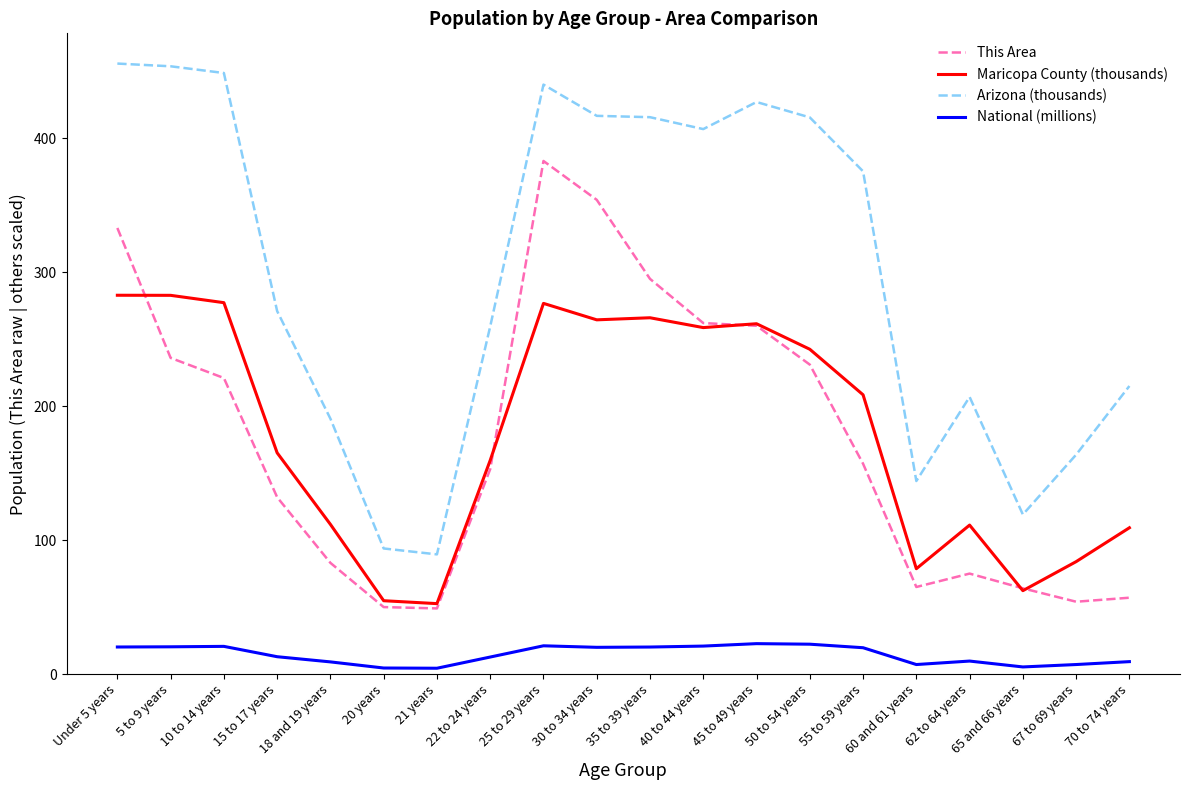

What is the maximum value for National (millions)?

22.7